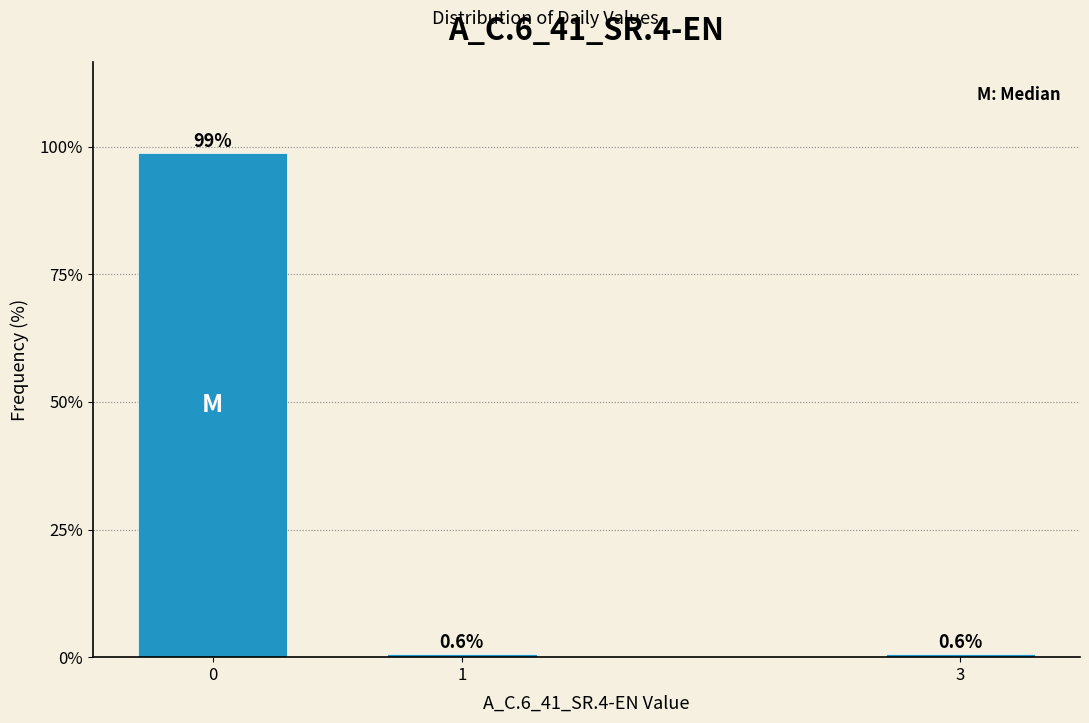

Reading left to right, transcribe all the data shown in this chart.

98.7	0.6	0.6